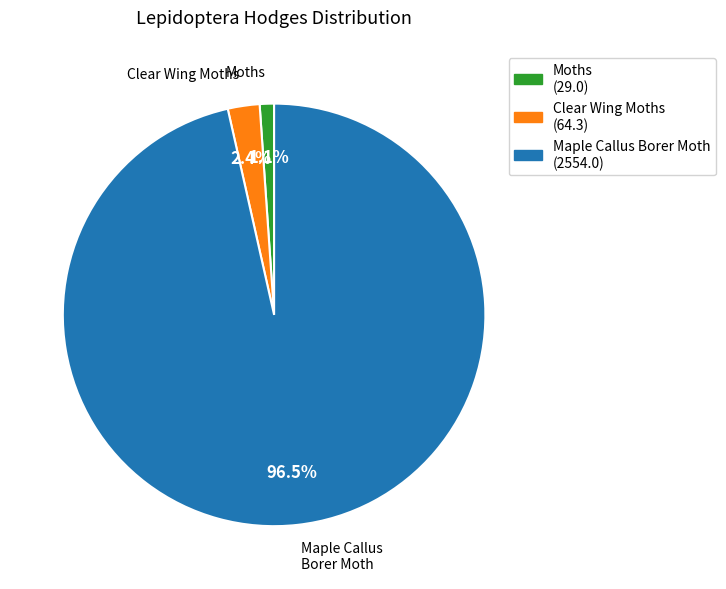

What is the smallest slice in the pie chart?

Moths